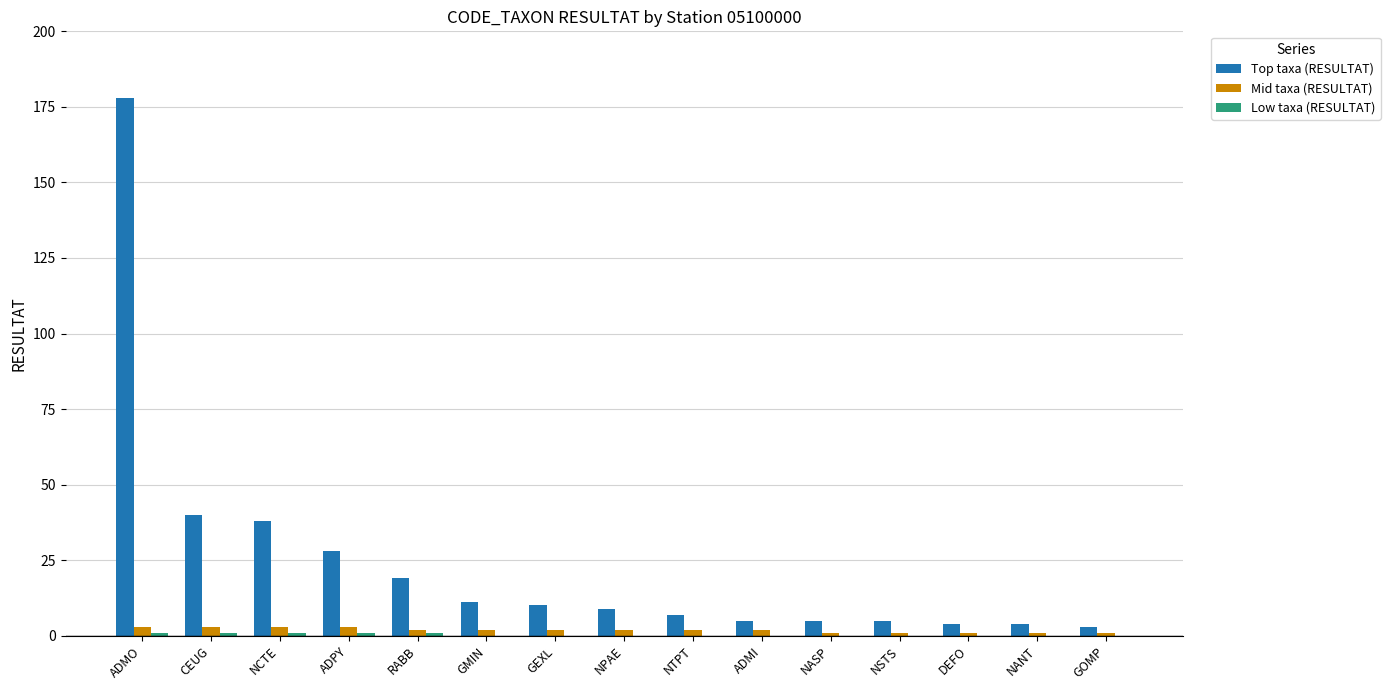

Between ADMO and NSTS, which series saw the biggest shift?

Top taxa (RESULTAT)